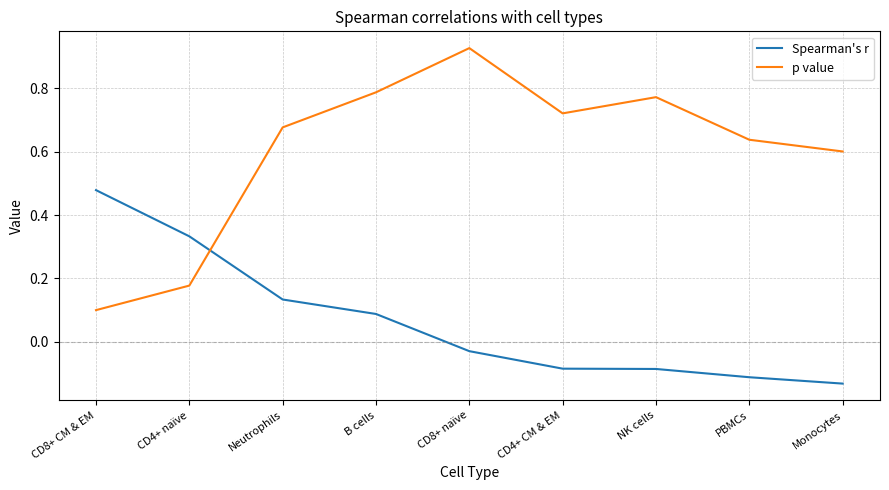

Rank the series by their maximum value, from lowest to highest.

Spearman's r, p value